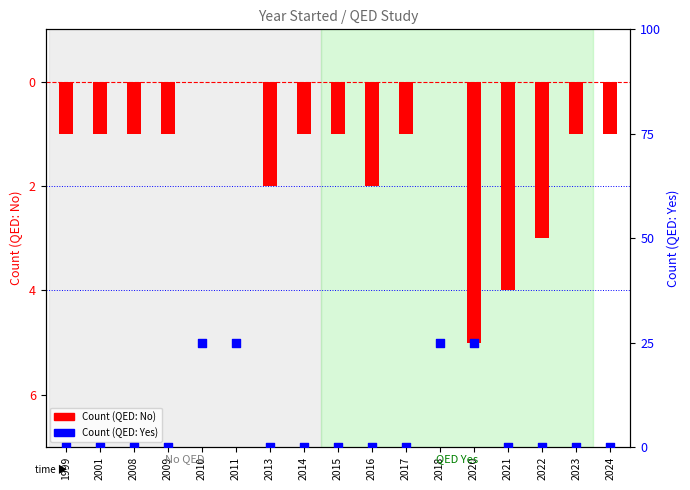

What is the total value across all series at 2008?

-1